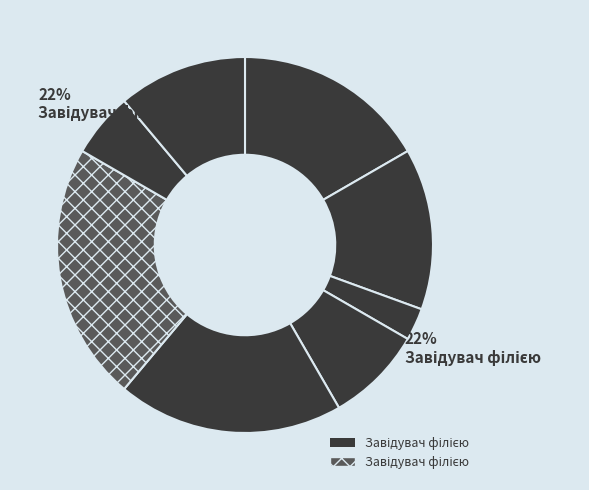

Which slice is the largest?

Завідувач філією